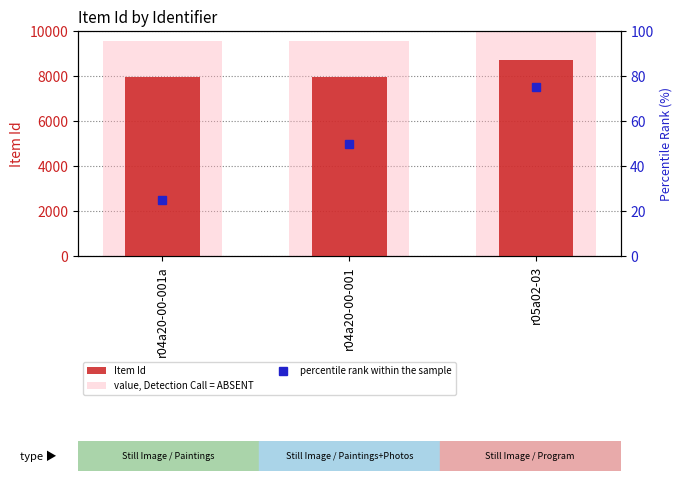

Rank the series at r04a20-00-001a from lowest to highest value.

percentile rank within the sample, Item Id, value, Detection Call = ABSENT